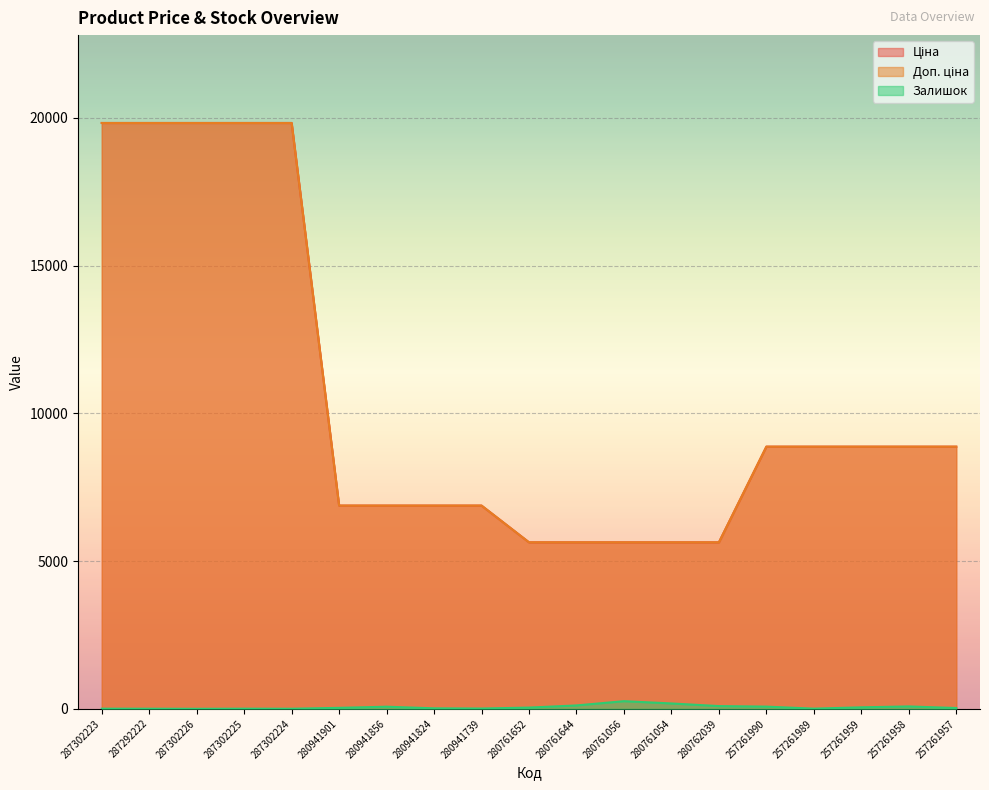

What is the average value of the Доп. ціна series?

10485.6